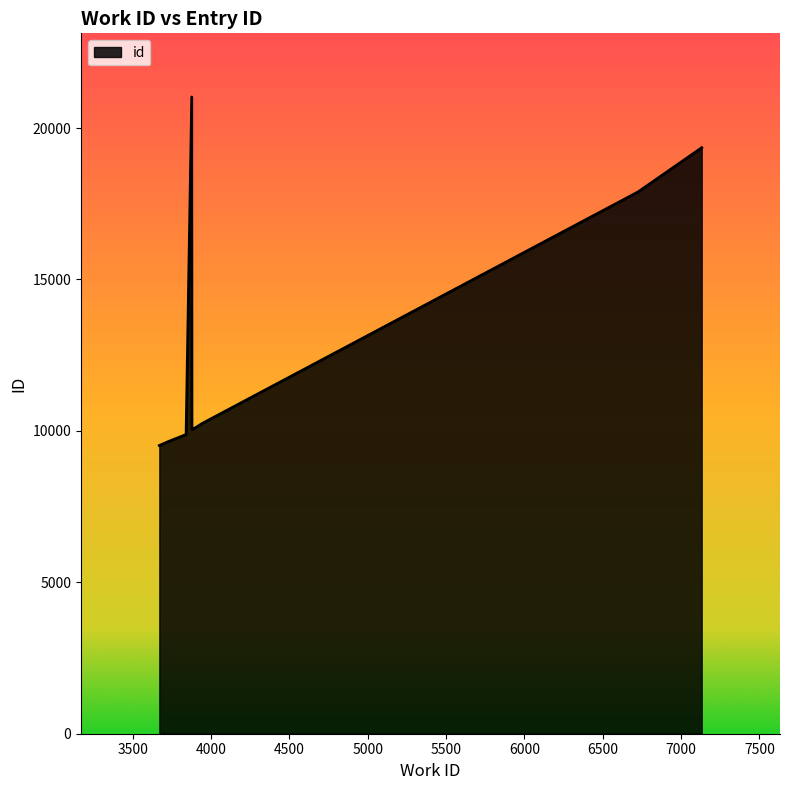

What is the minimum value shown in the chart?

9517